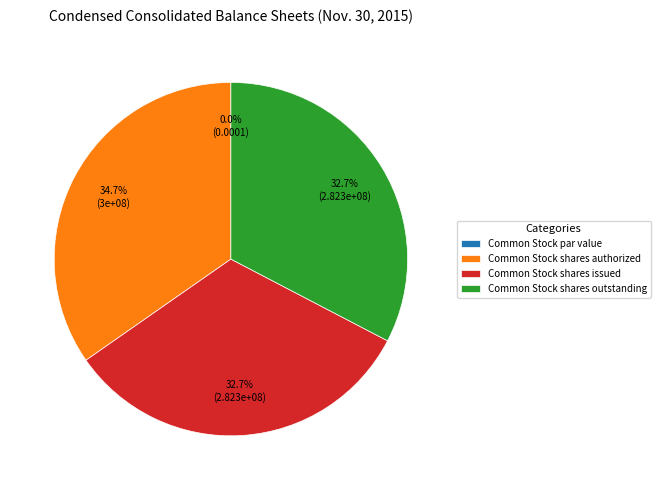

Which category has the biggest portion of the pie?

Common Stock shares authorized